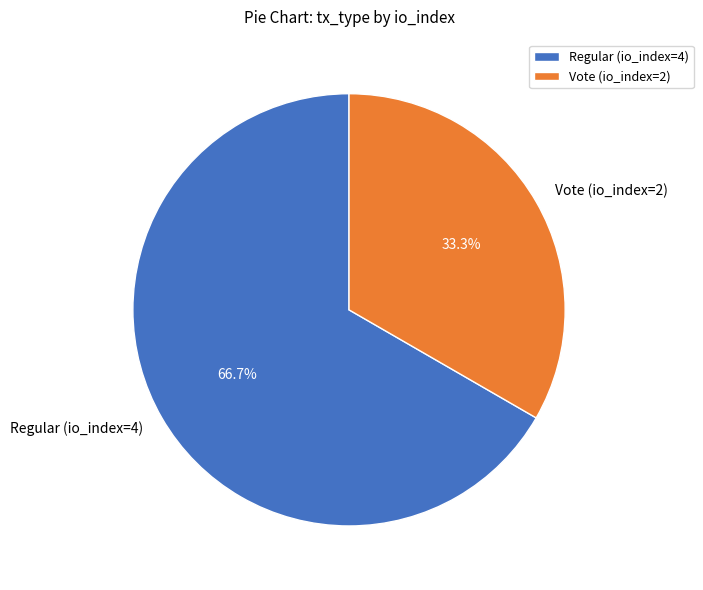

Which category has the smallest portion of the pie?

Vote (io_index=2)